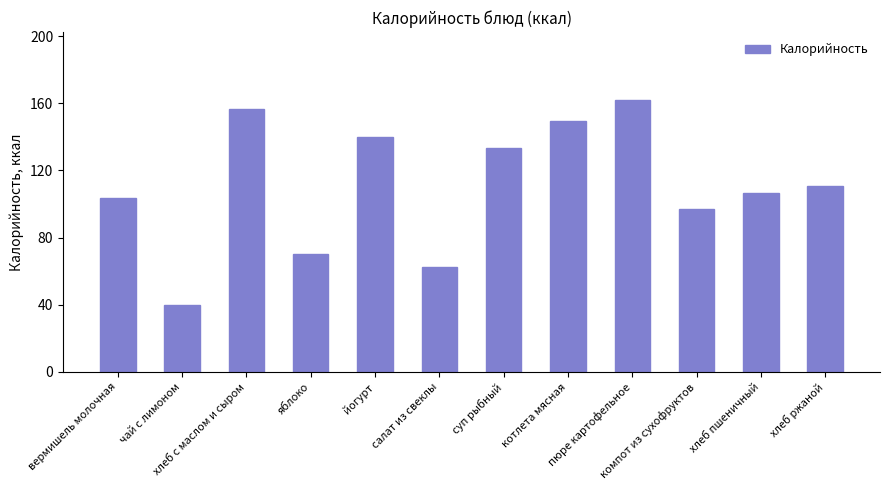

What is the change in value from вермишель молочная to пюре картофельное?

+58.2